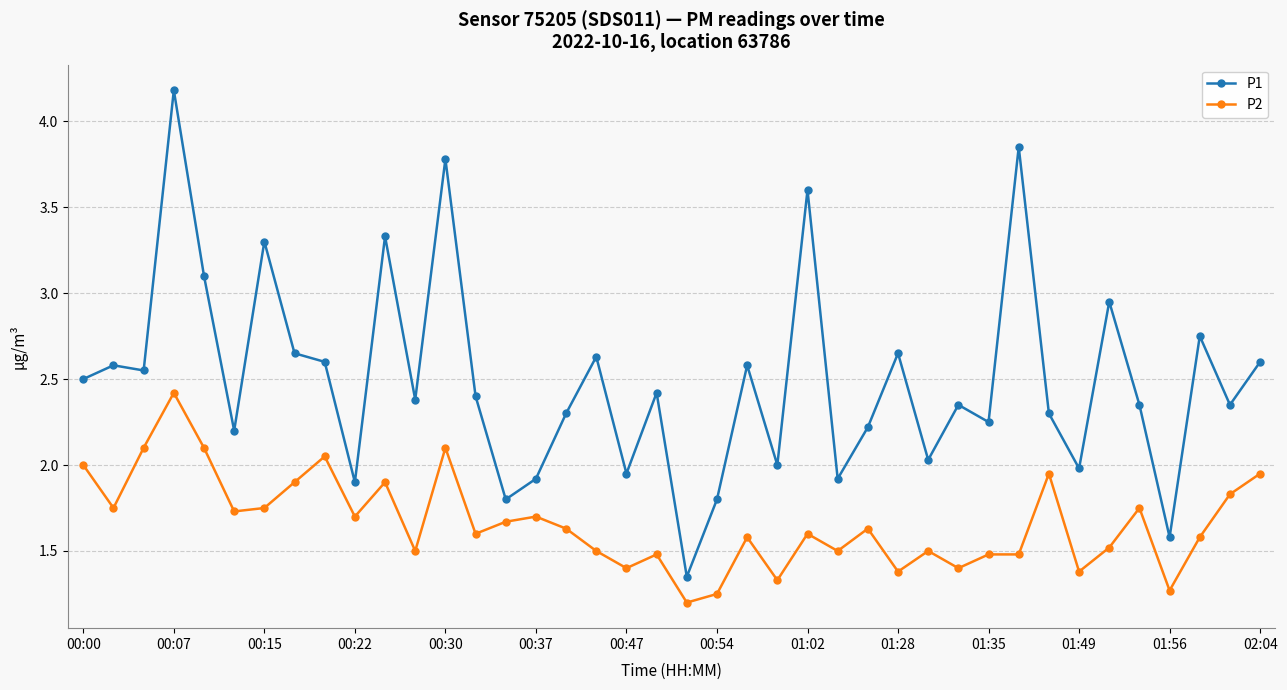

What is the sum of all P2 values?

66.5